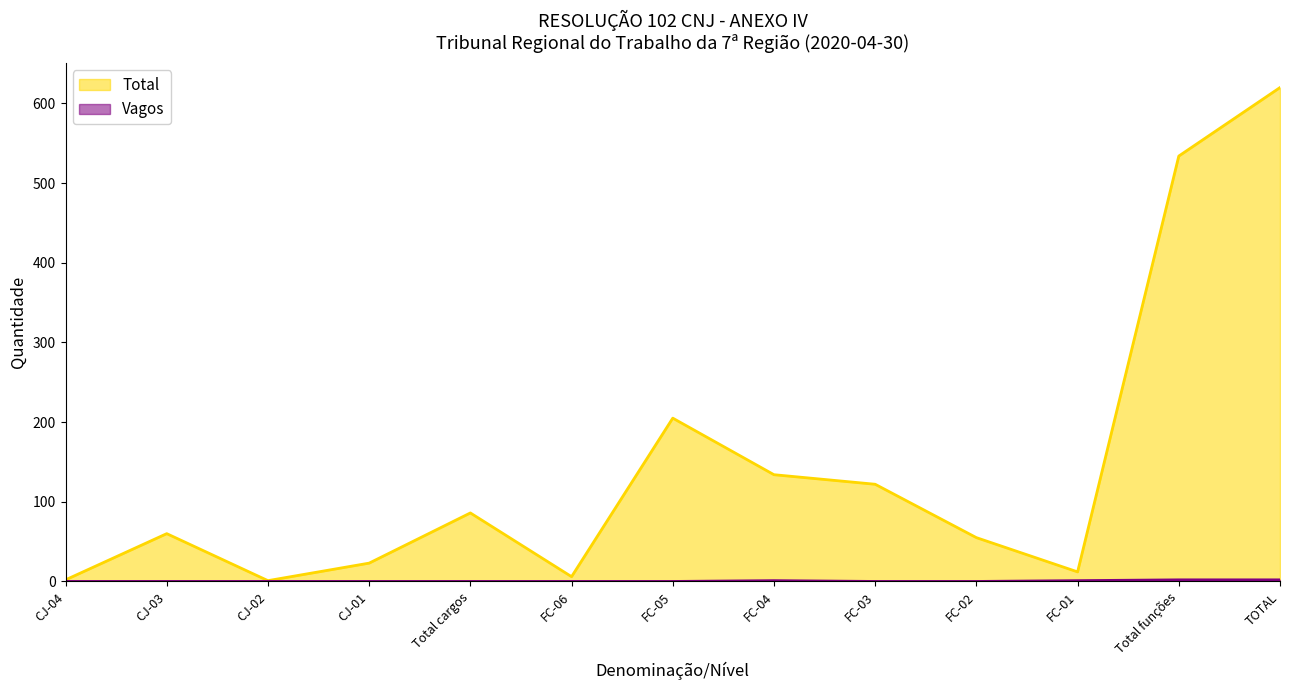

Which has a higher value, CJ-03 or FC-01?

CJ-03